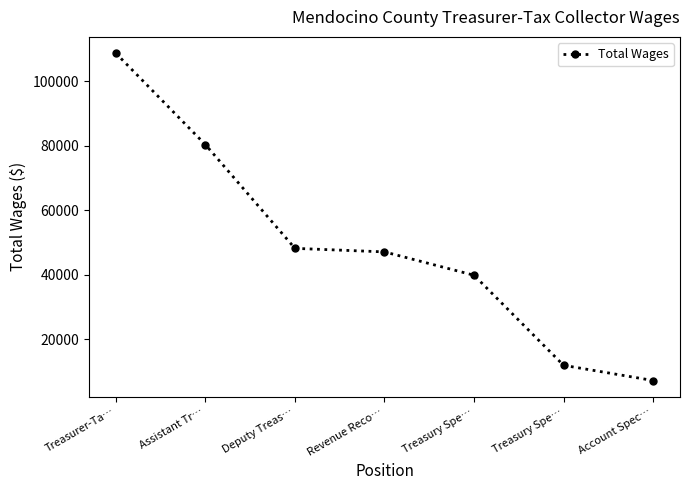

What is the minimum value shown in the chart?

7129